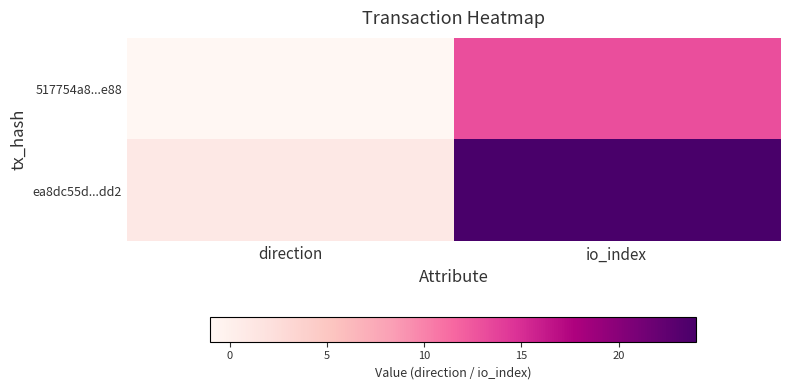

Reading left to right, list all the values displayed in this chart.

517754a8...e88: direction=-1	io_index=13
ea8dc55d...dd2: direction=1	io_index=24